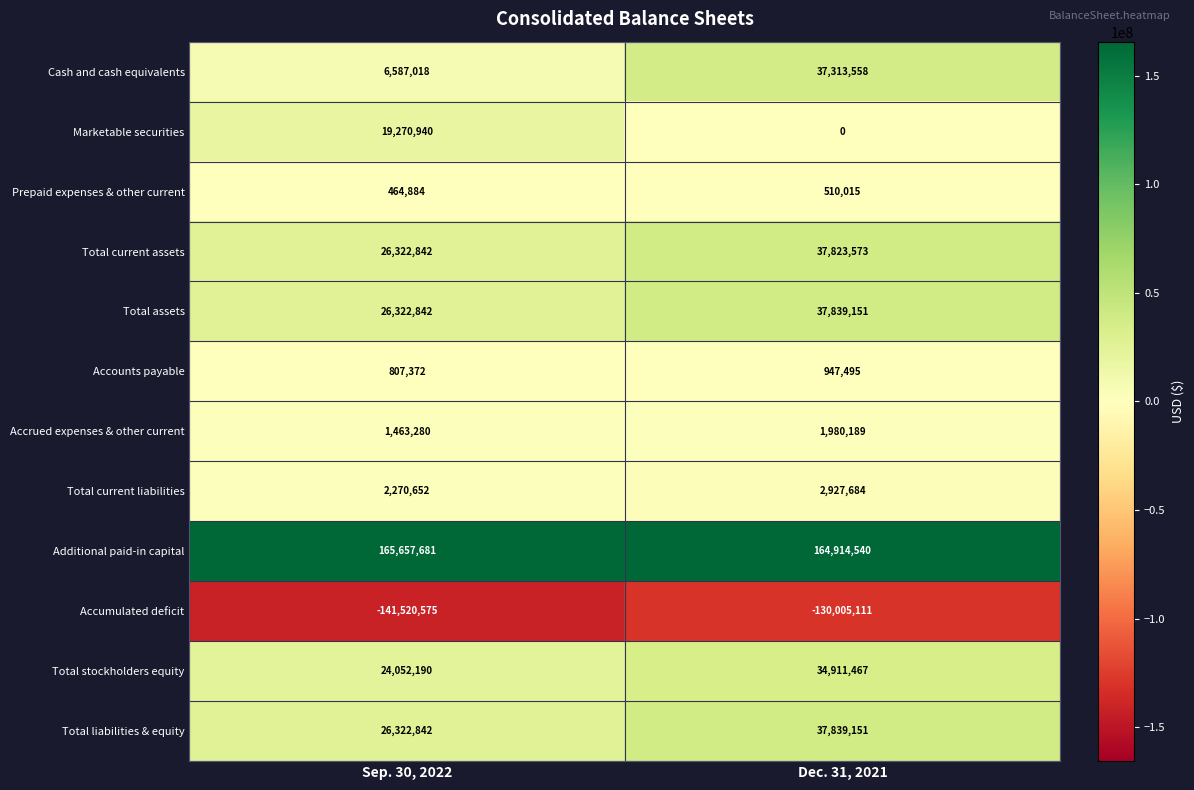

What is the total value across all series at Sep. 30, 2022?

158021968